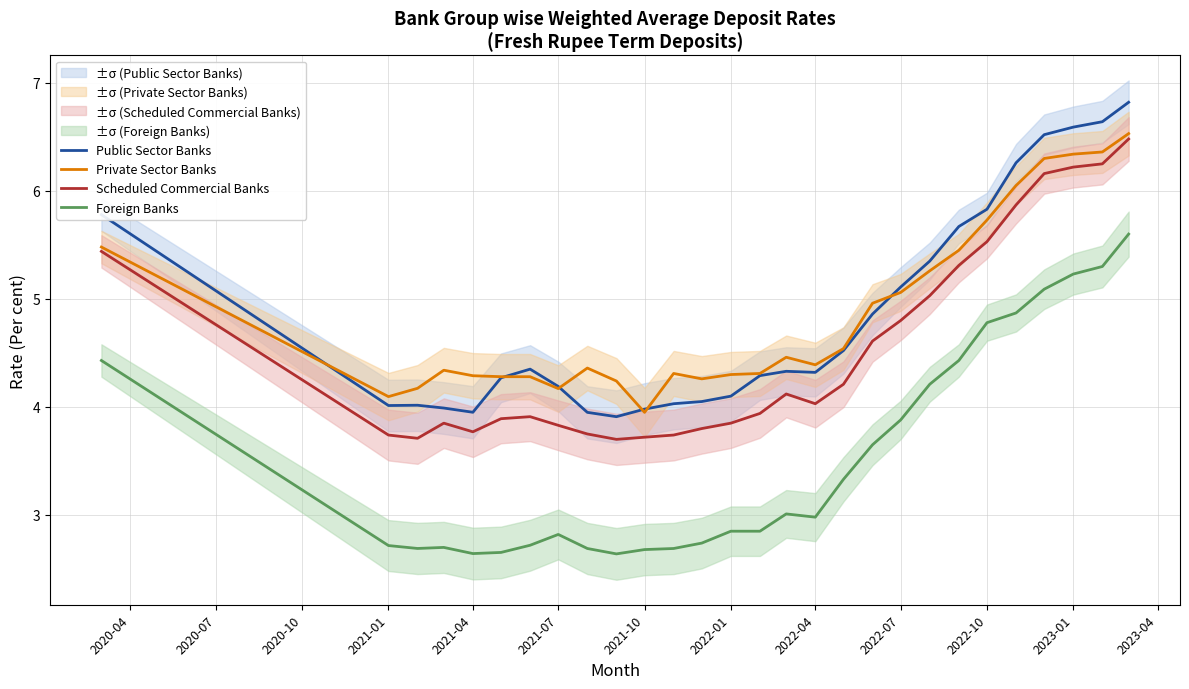

True or false: Scheduled Commercial Banks and Public Sector Banks cross at least once.

False